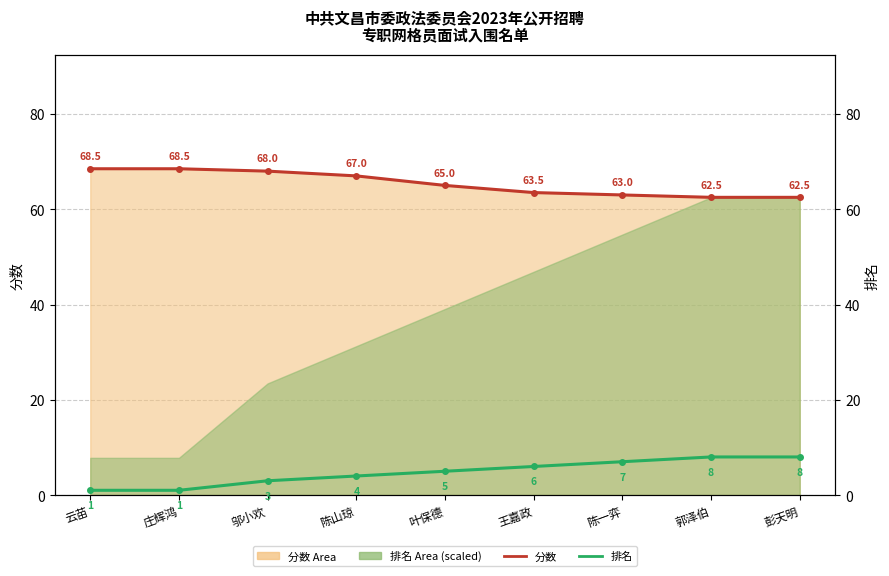

True or false: 分数 has more than 0 points higher than both neighbors.

False